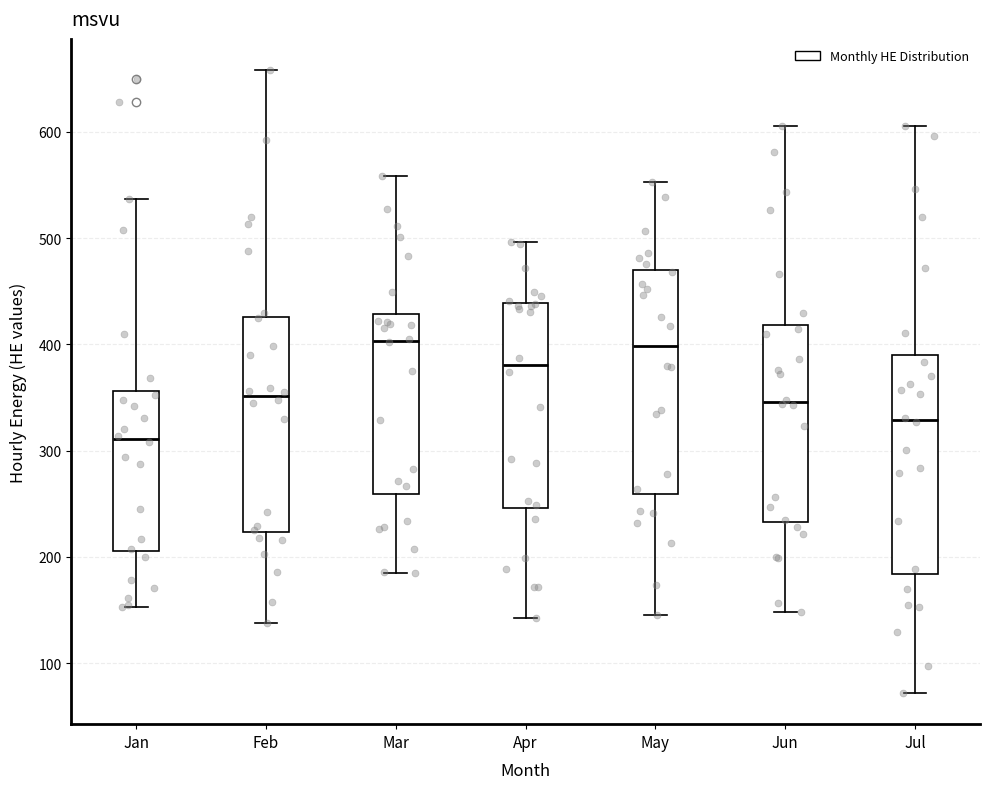

Where does the upper whisker of the box for Jan end on the y-axis? The values are not printed on the chart, so give them approximately, as read against the axis.

540